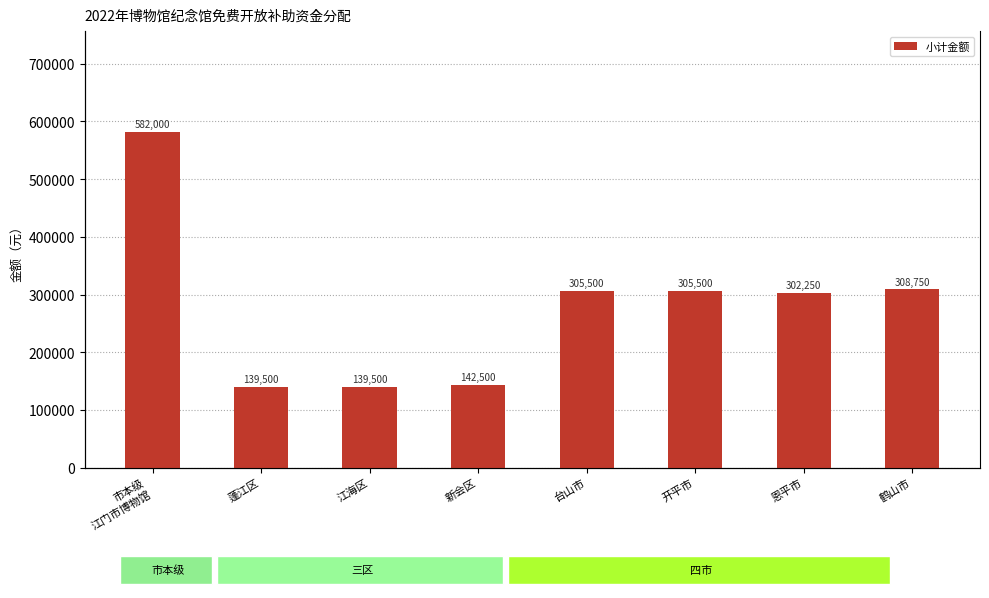

Where does the data first go above 305500?

市本级
江门市博物馆